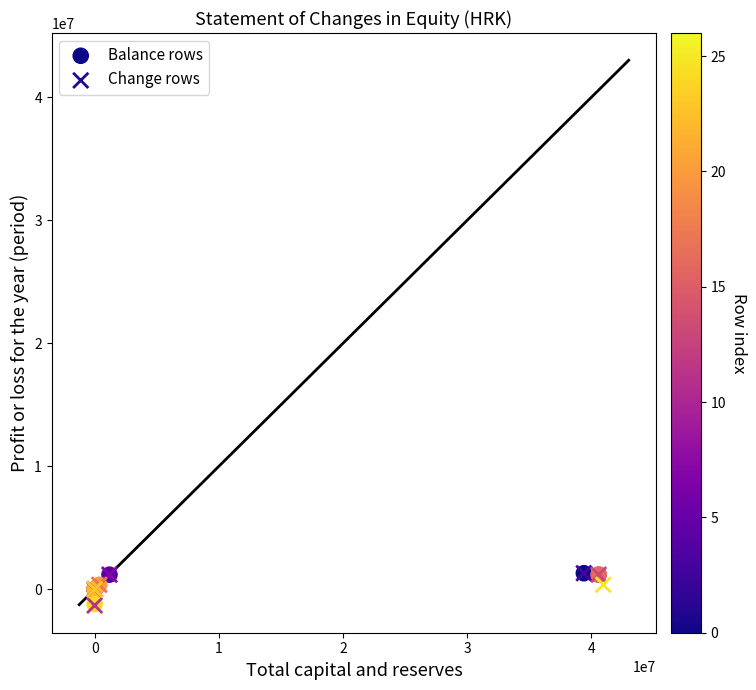

What are all the series names shown in the legend?

Balance rows, Change rows